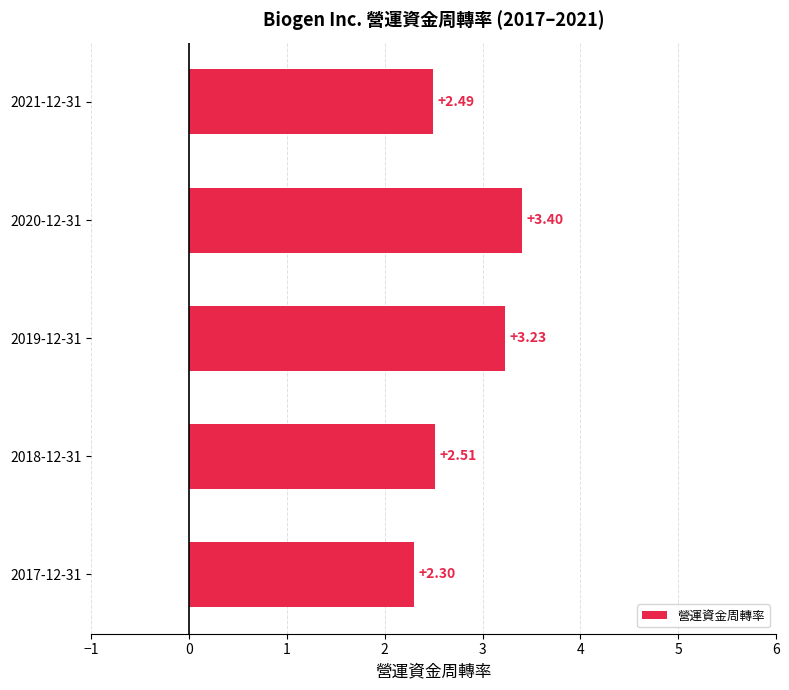

What is the ratio of the value at 2018-12-31 to the value at 2019-12-31?

0.8